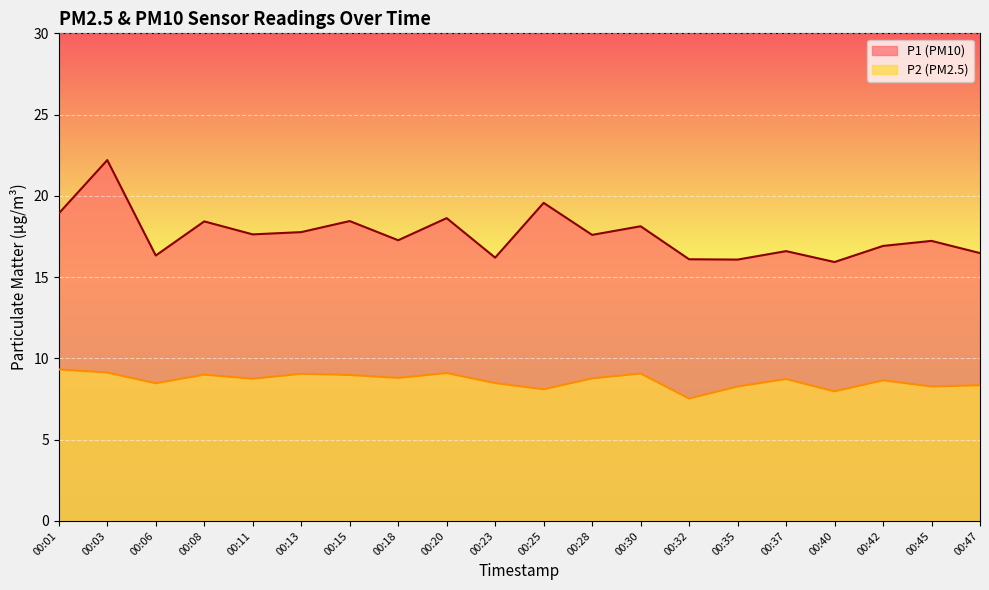

Which series has the largest total across all categories?

P1